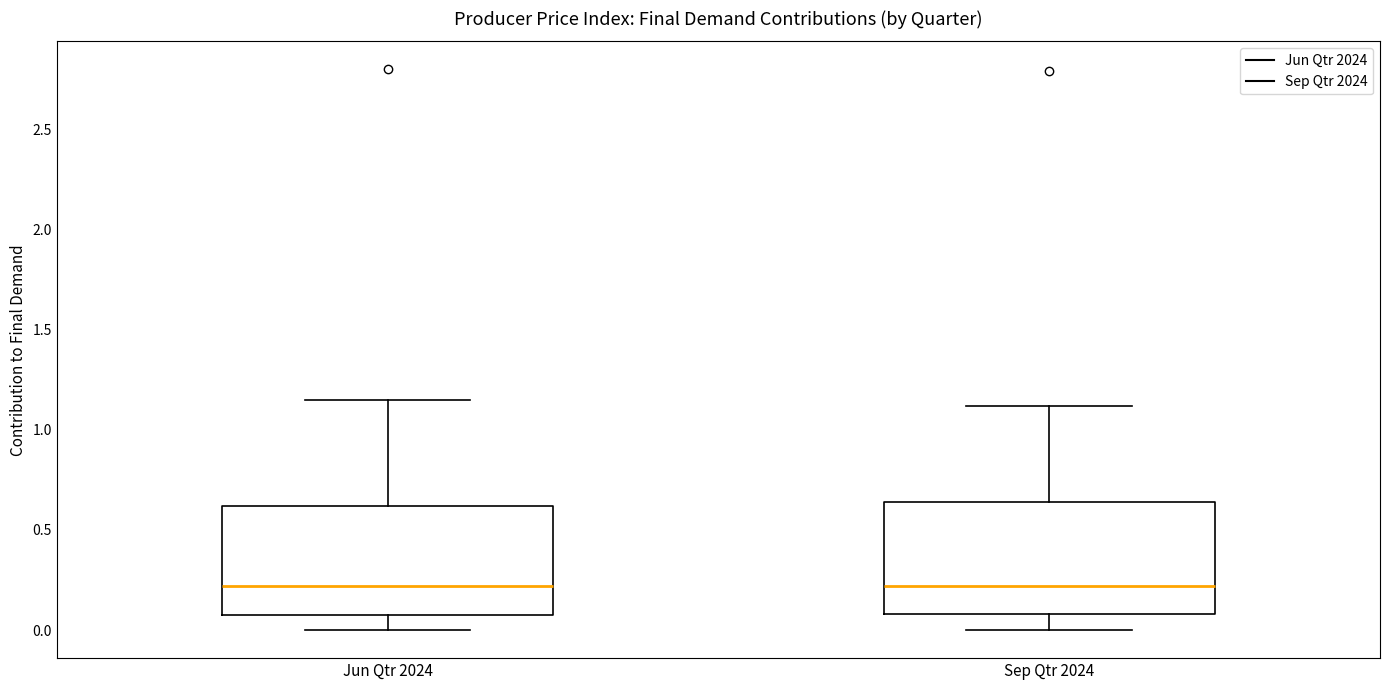

Where does the lower whisker of the box for Sep Qtr 2024 end on the y-axis? The values are not printed on the chart, so give them approximately, as read against the axis.

0.00